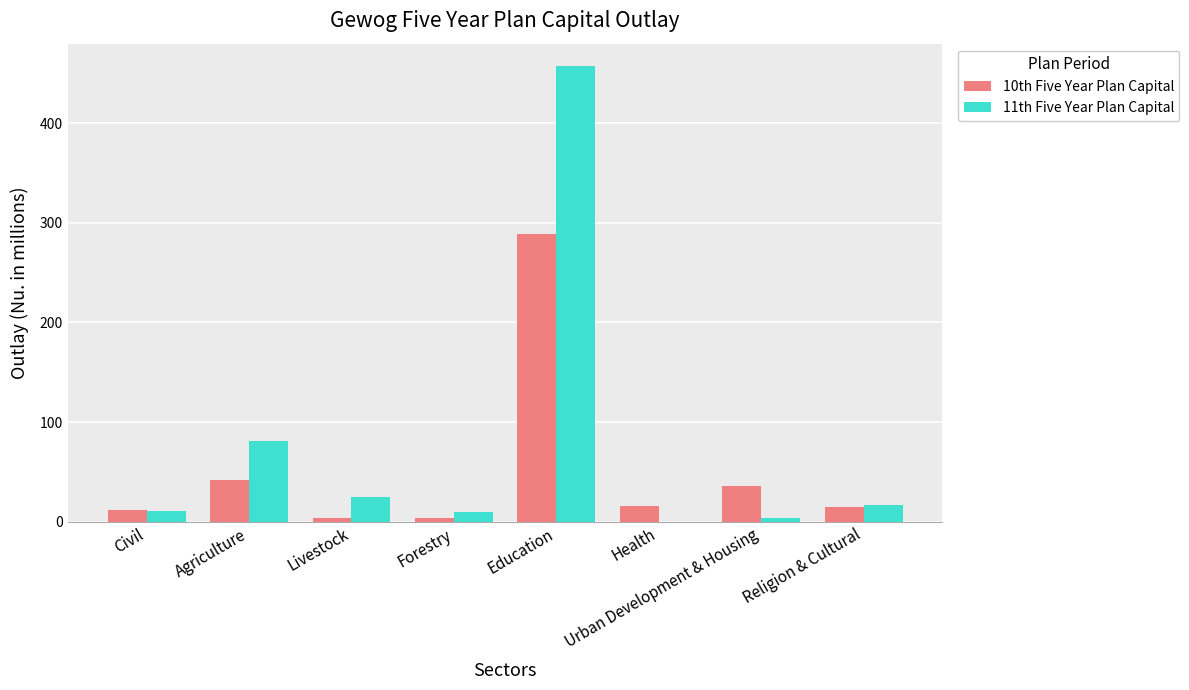

At which category is the sum across all series the highest?

Education